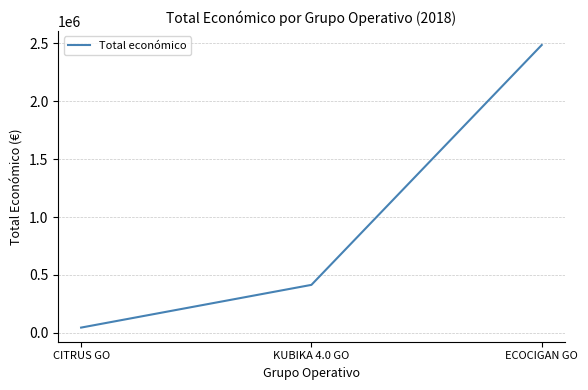

What is the difference between the maximum and minimum values?

2437414